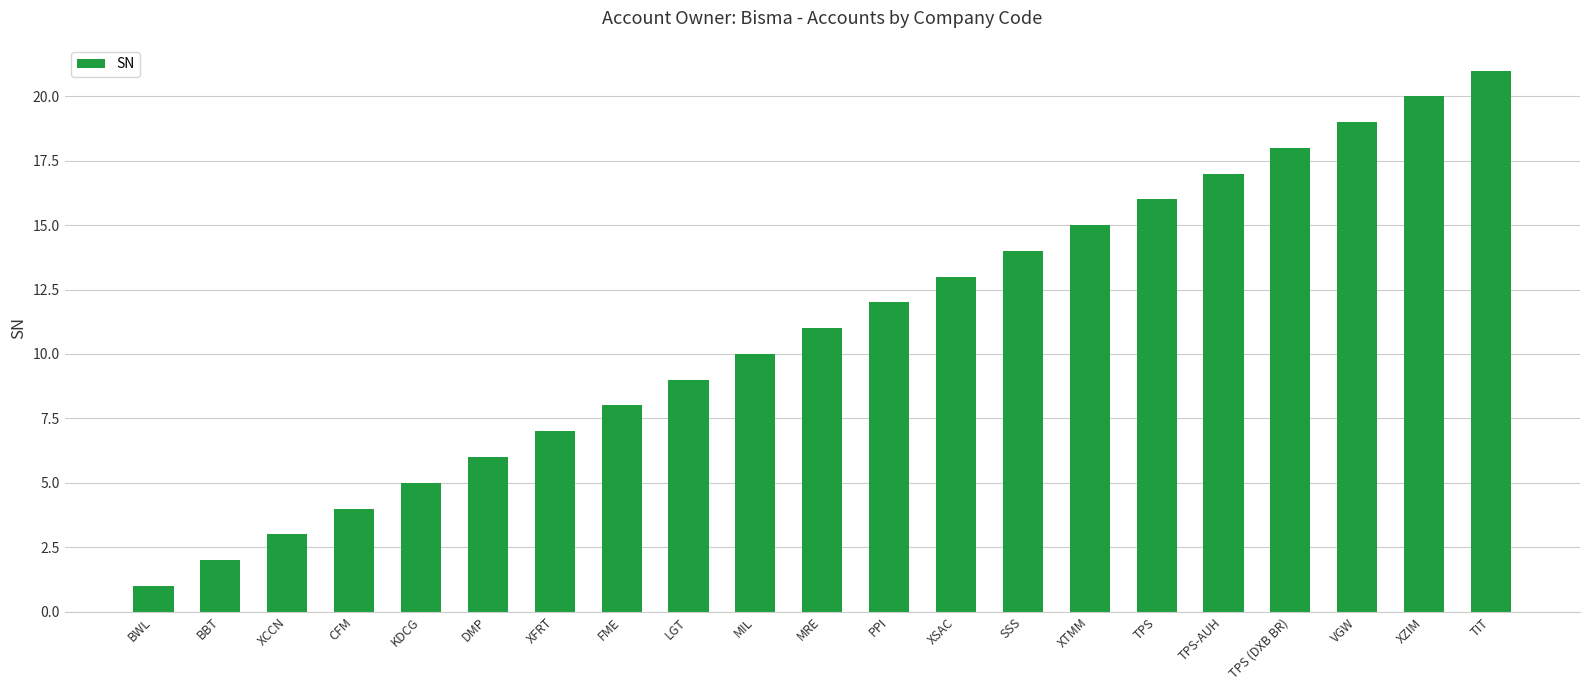

What is the difference between the second highest and second lowest values?

18